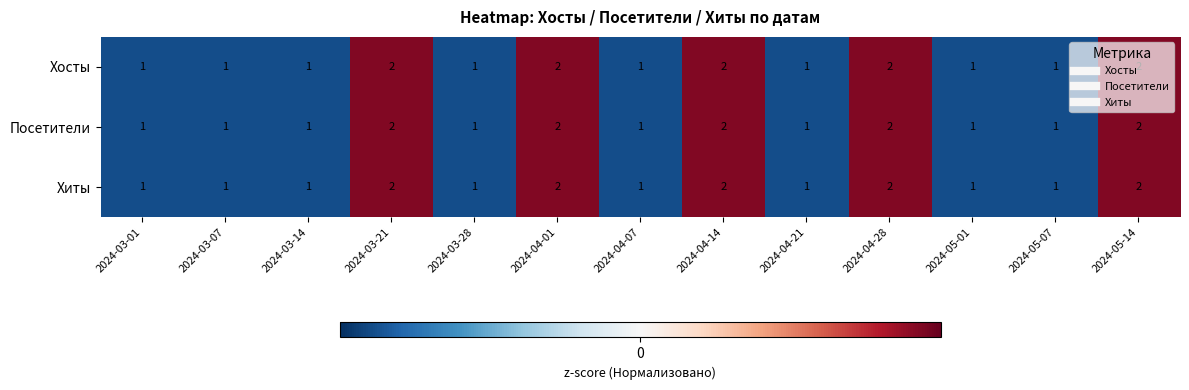

What is the smallest value displayed?

1